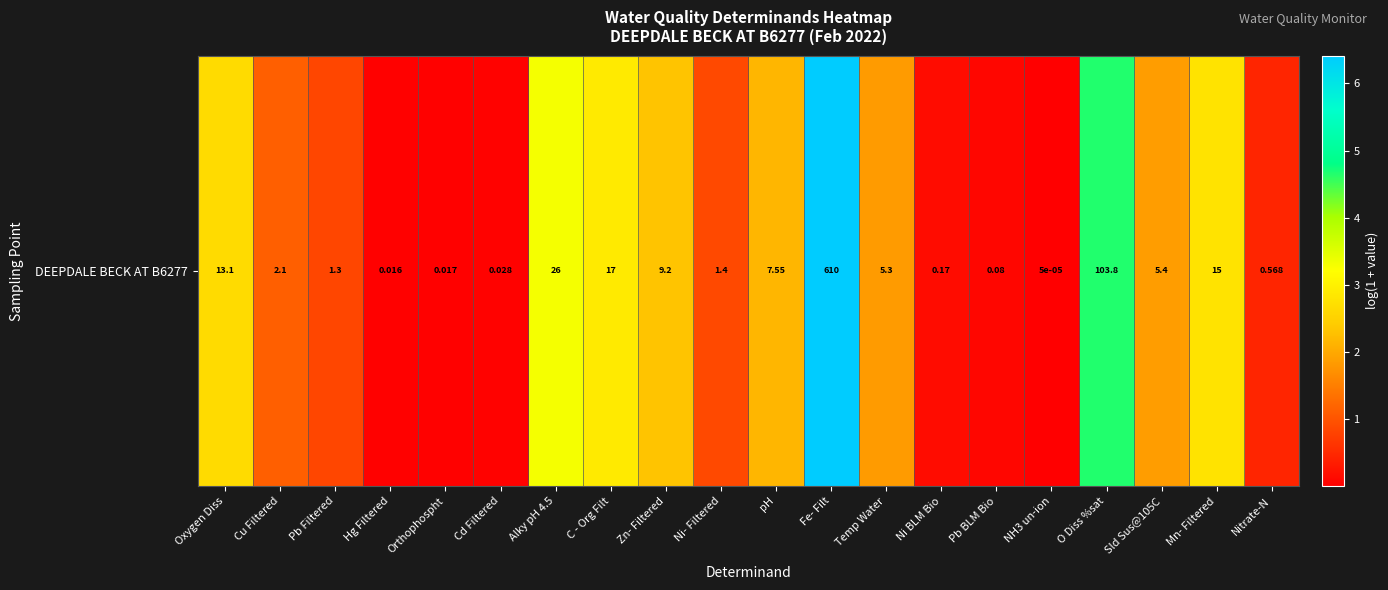

Is it true that the value at Fe- Filt is 9.6?

False